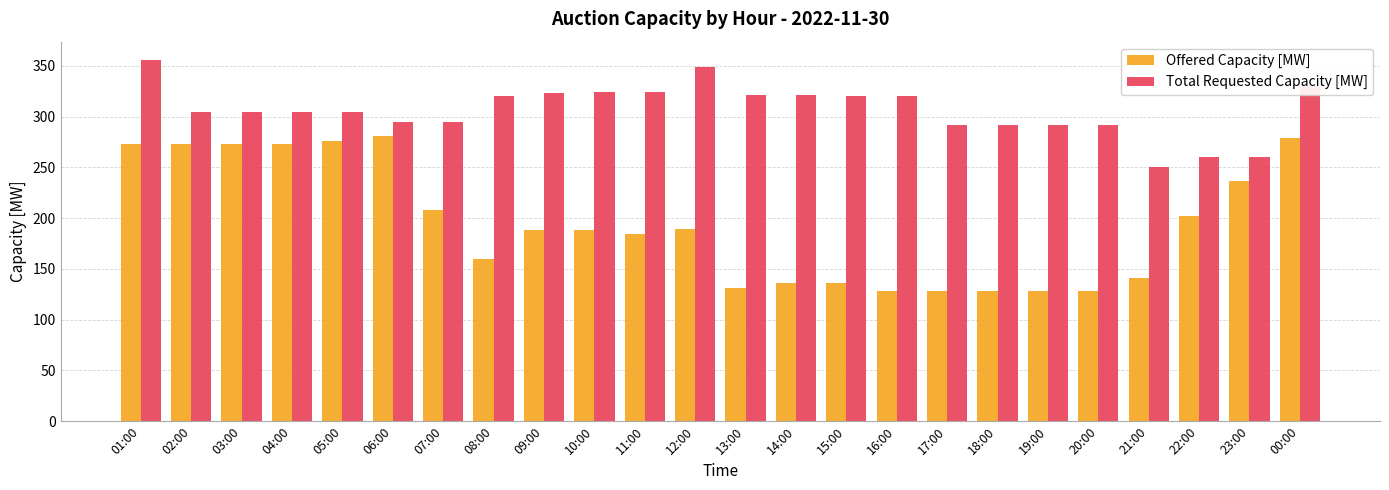

What is the minimum value for Total Requested Capacity [MW]?

250